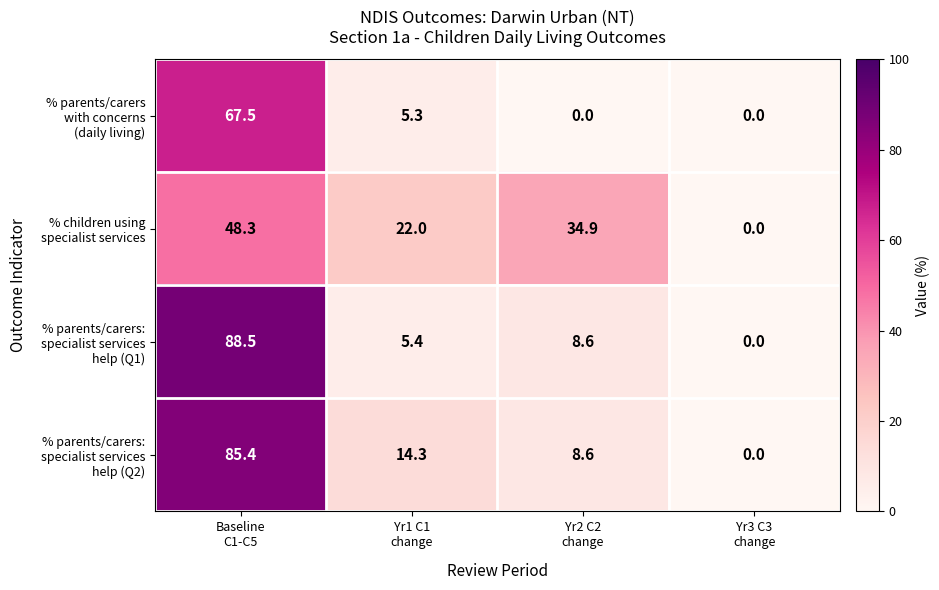

How many series are shown in this chart?

4